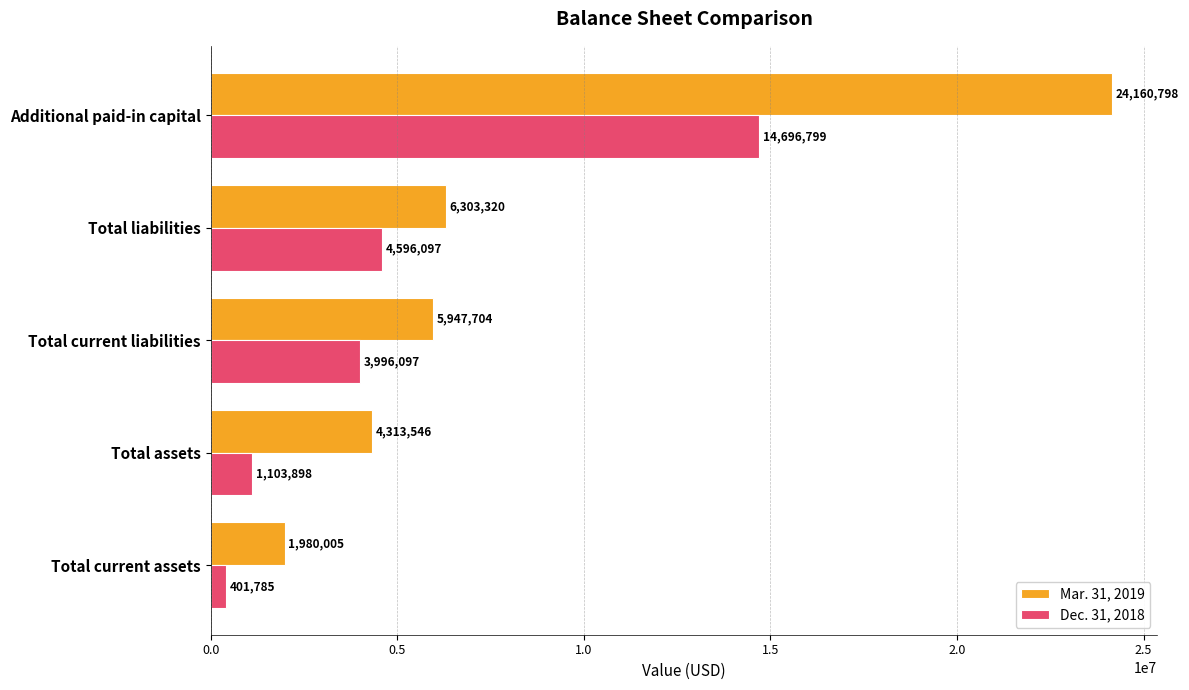

Is it true that Dec. 31, 2018 equals 6654978 at Total current liabilities?

False